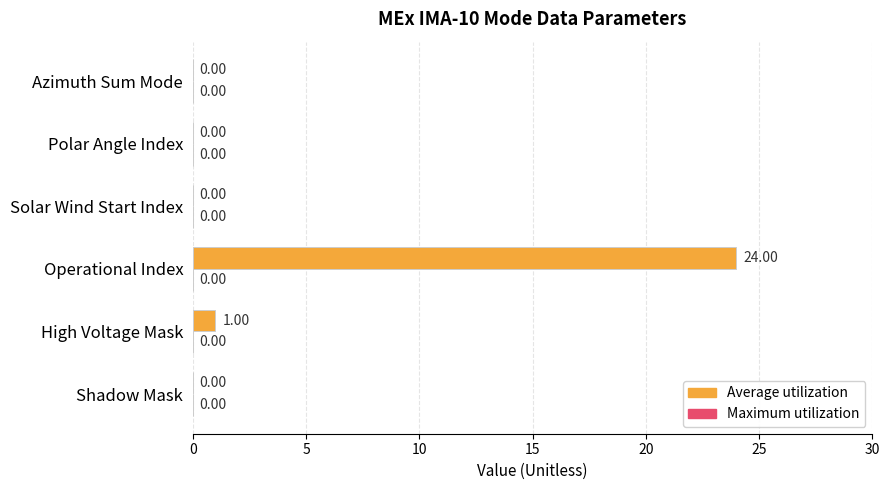

What is the change in value from Operational Index to Solar Wind Start Index?

-24